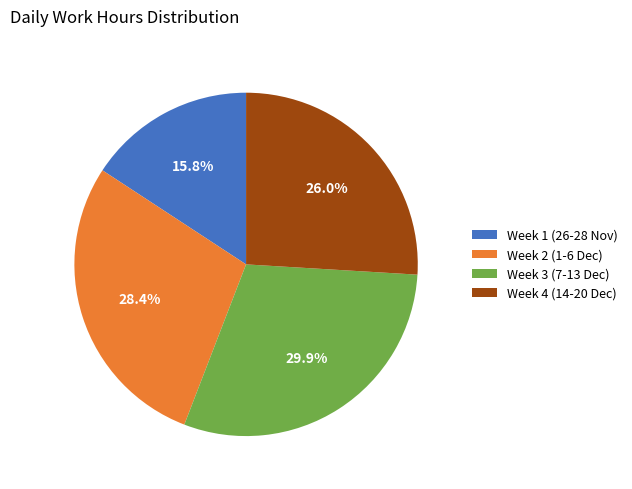

Rank the categories by value from highest to lowest.

Week 3 (7-13 Dec), Week 2 (1-6 Dec), Week 4 (14-20 Dec), Week 1 (26-28 Nov)